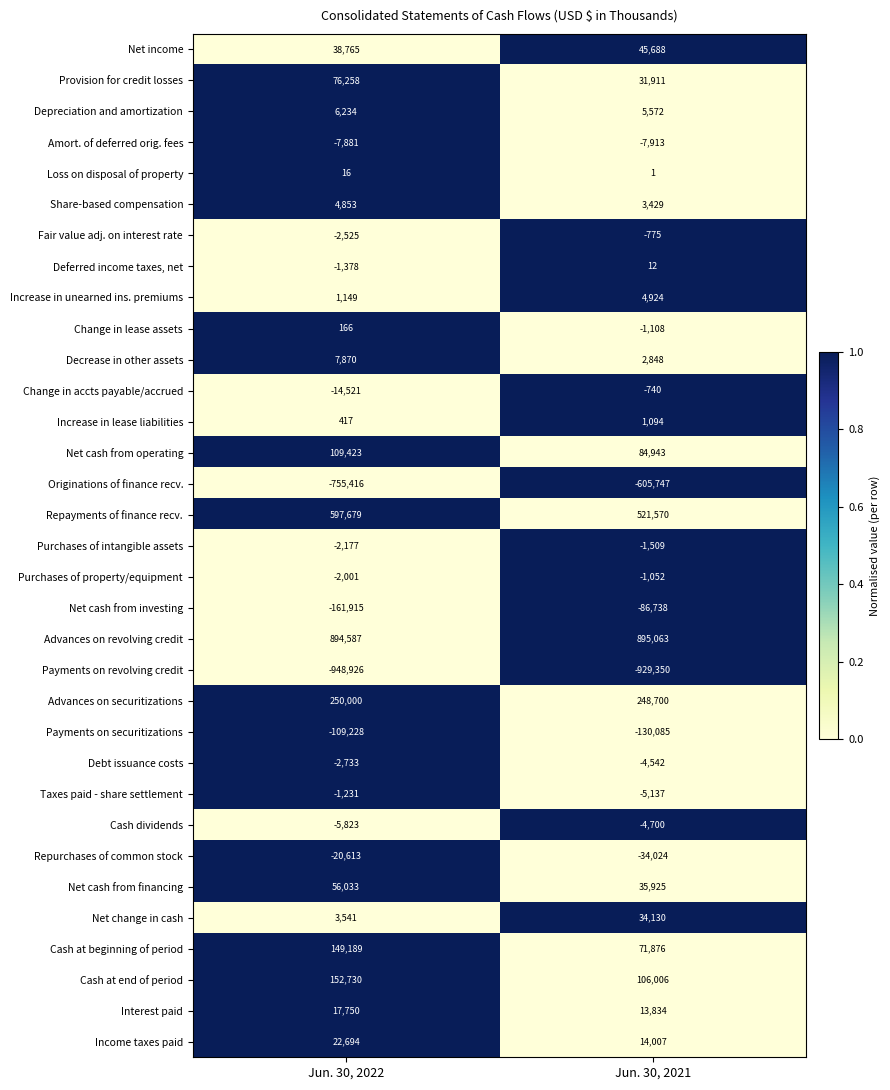

At which label does Purchases of intangible assets reach its peak?

Jun. 30, 2021